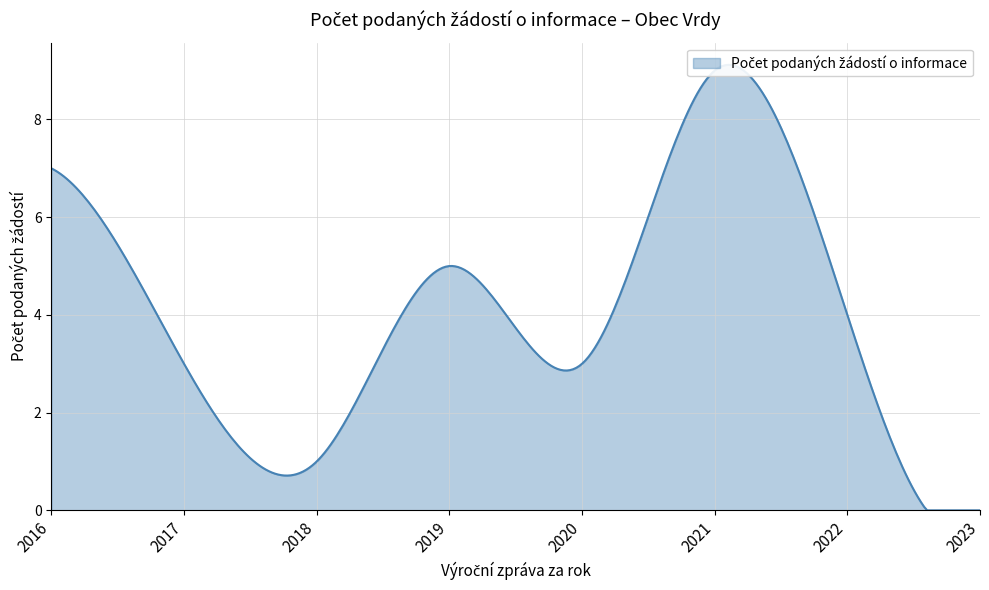

Reading left to right, transcribe all the data shown in this chart.

2016=7	2017=3	2018=1	2019=5	2020=3	2021=9	2022=4	2023=0